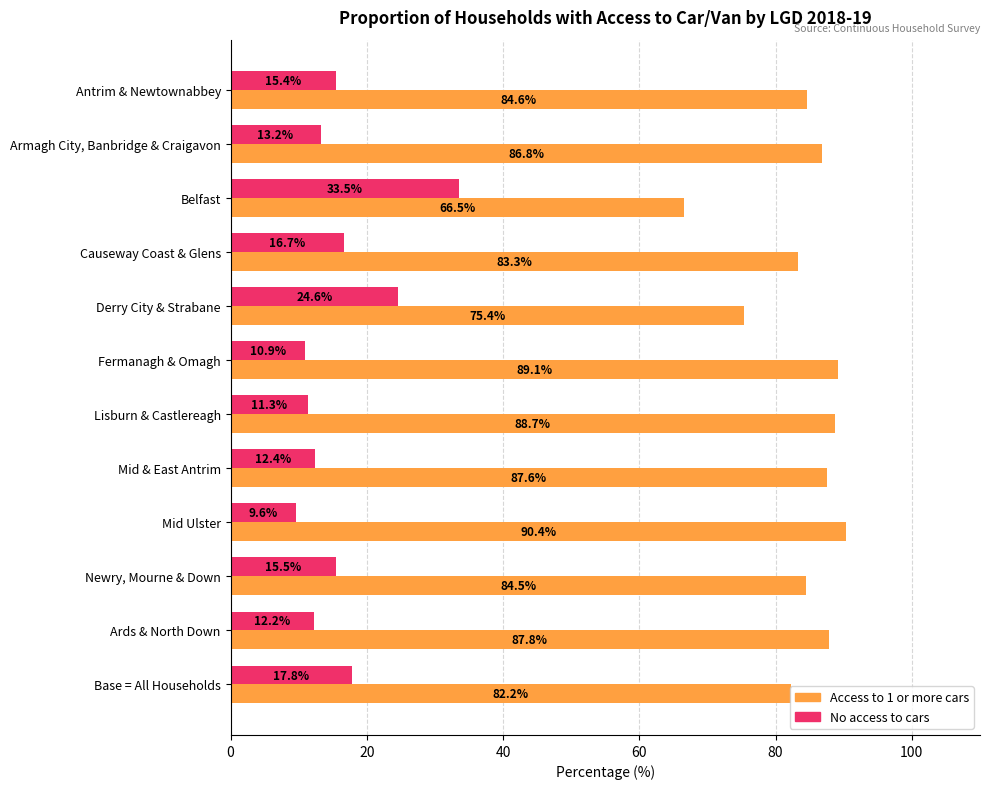

What is the difference between the highest and lowest values at Lisburn & Castlereagh?

77.4